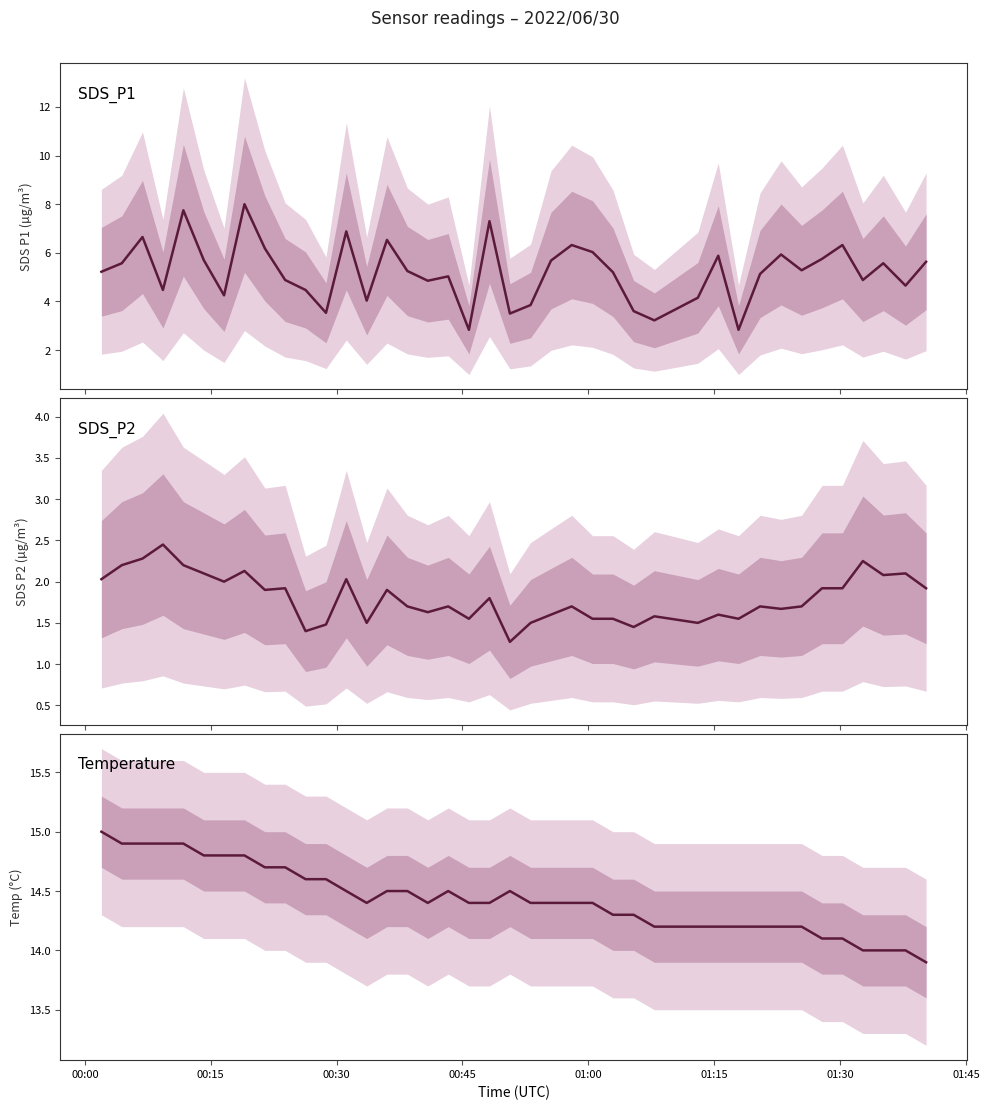

How many data points does each series have?

40